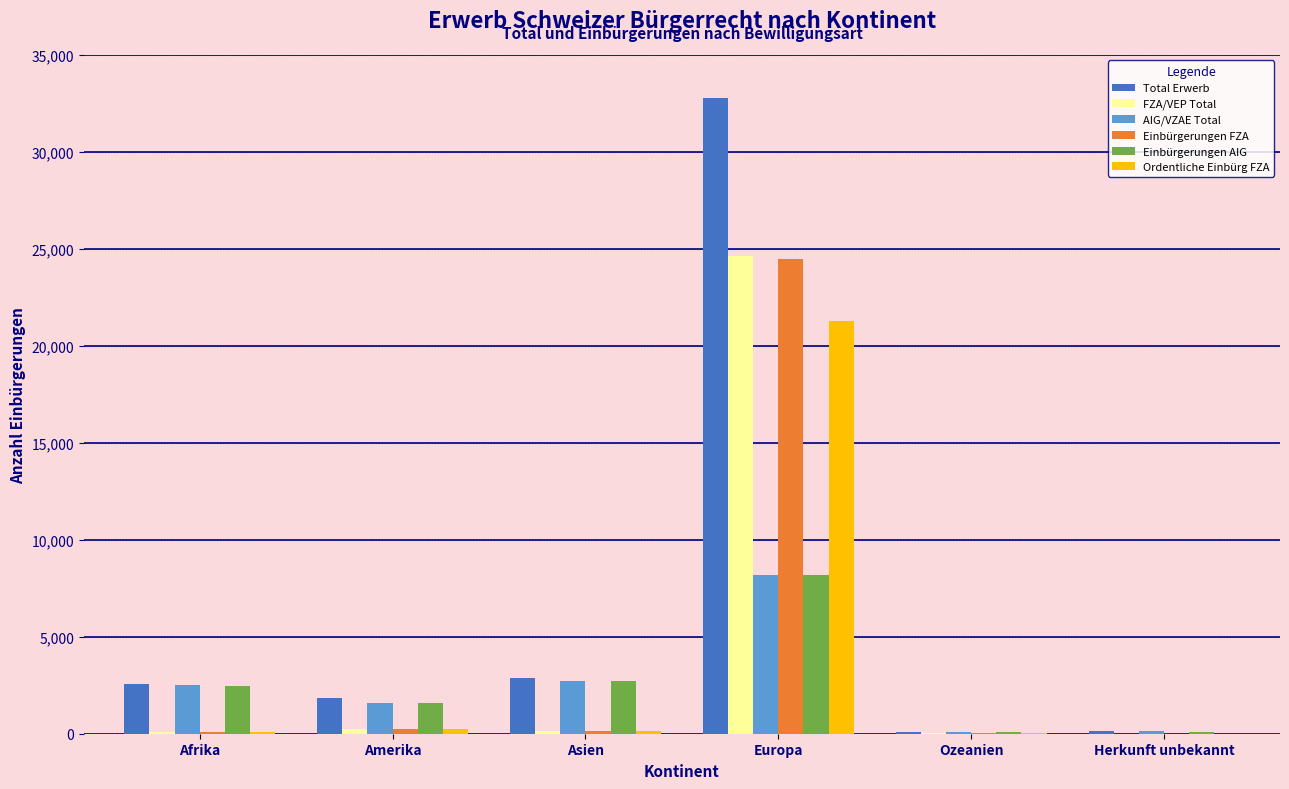

What is the greatest value displayed?

32783